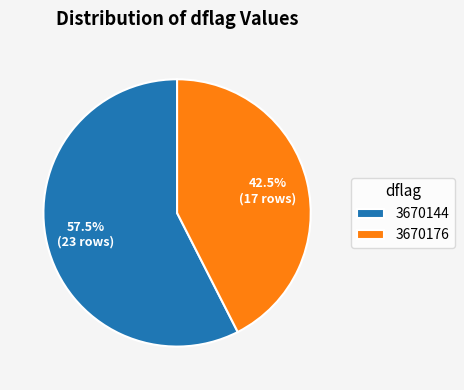

Combined, do 3670144 and 3670176 account for over 50%?

Yes